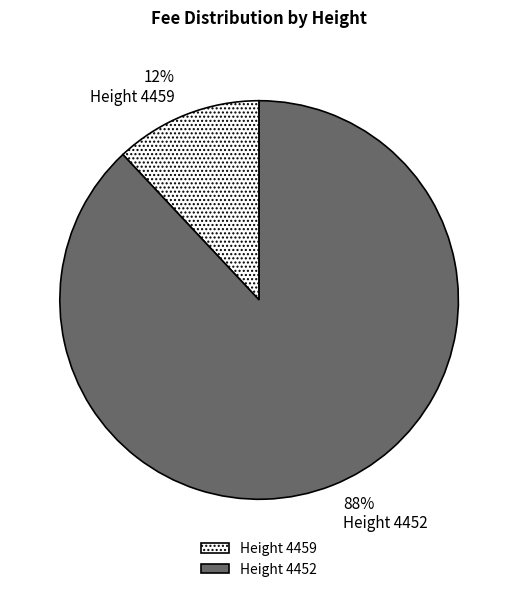

Is it true that Height 4459 is 2% of the pie?

False